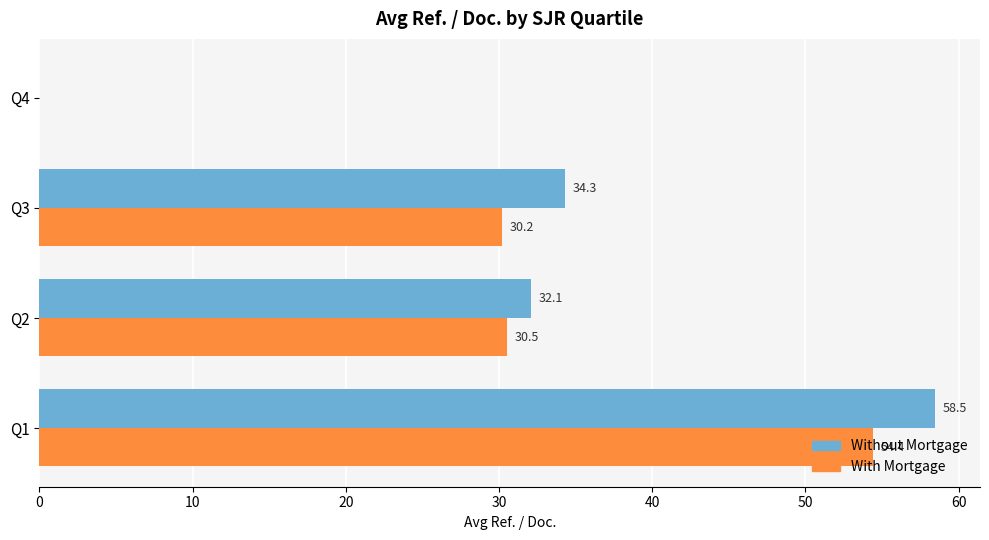

What is the sum of the Without Mortgage values at Q2 and Q4?

32.1